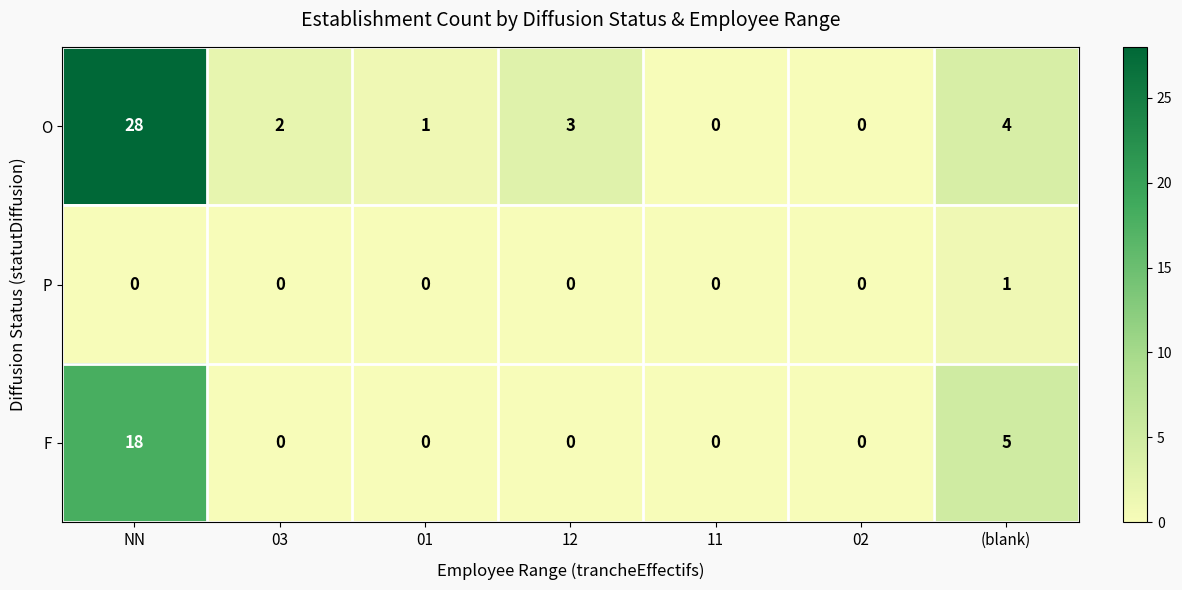

How many categories are shown in the chart?

7